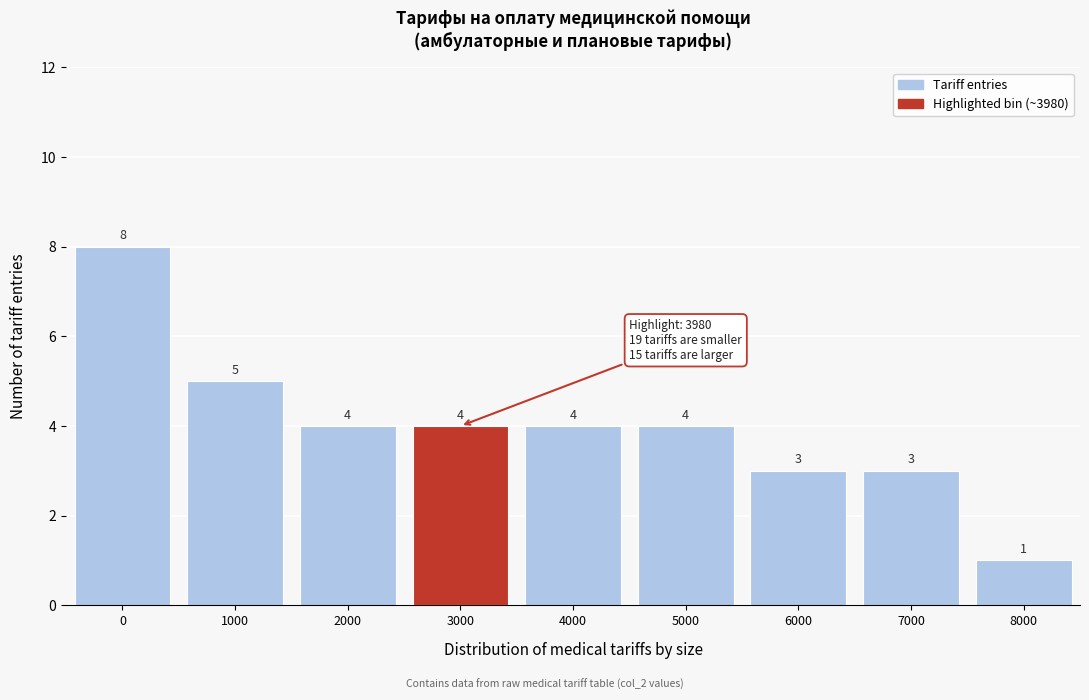

Reading right to left, extract all data points from this chart.

1	3	3	4	4	4	4	5	8